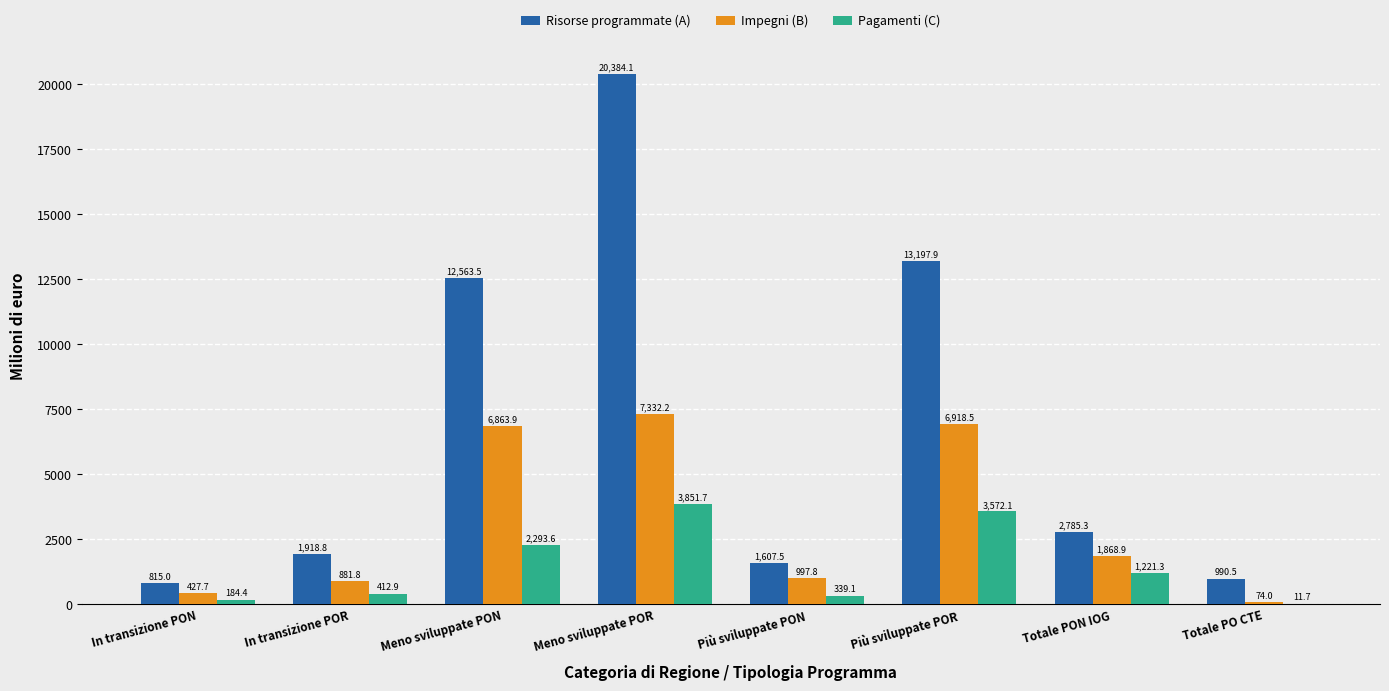

What is the greatest value displayed?

20384.1